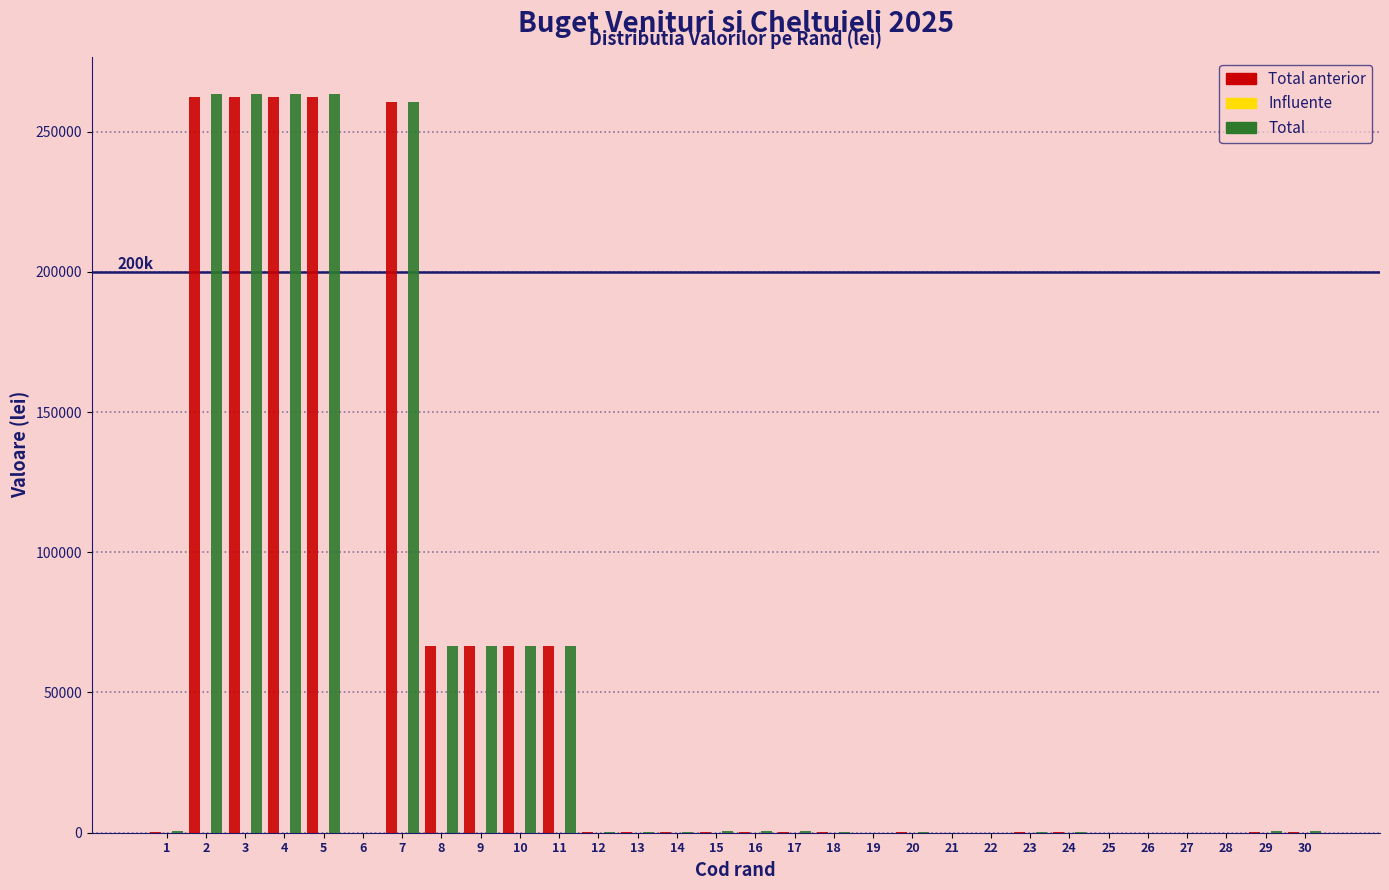

What is the highest value of the Total anterior series?

262416